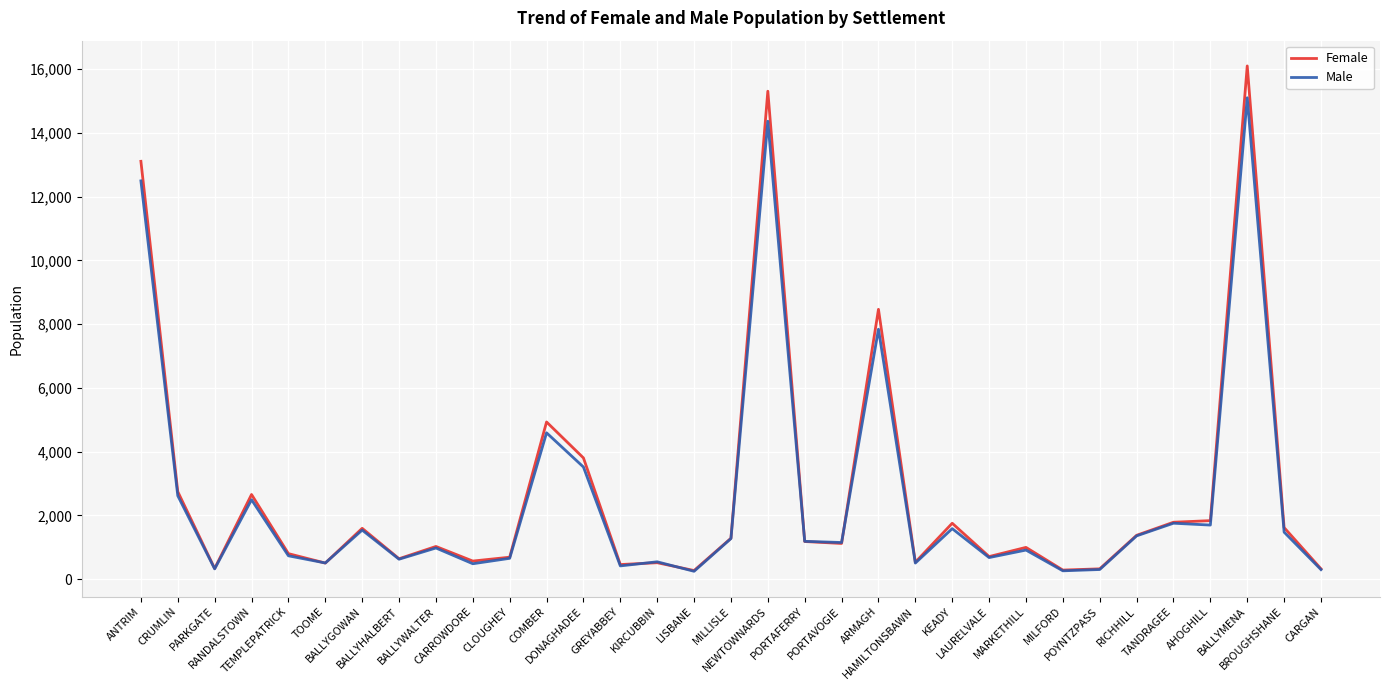

Where is Male nearest to the value 7676?

ARMAGH